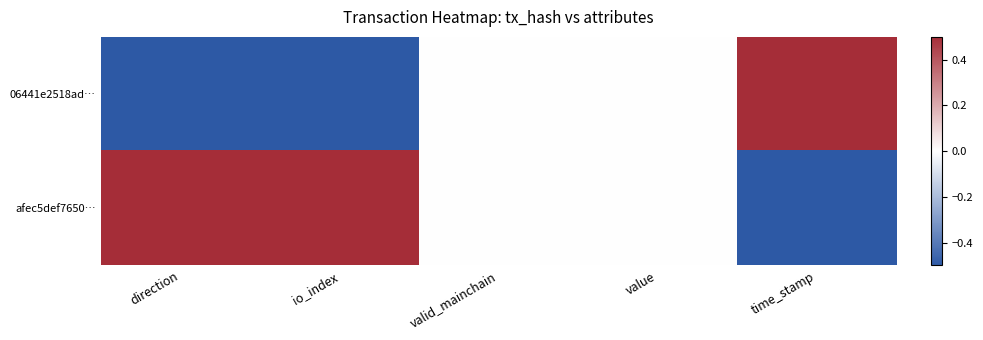

How many data points does each series have?

5